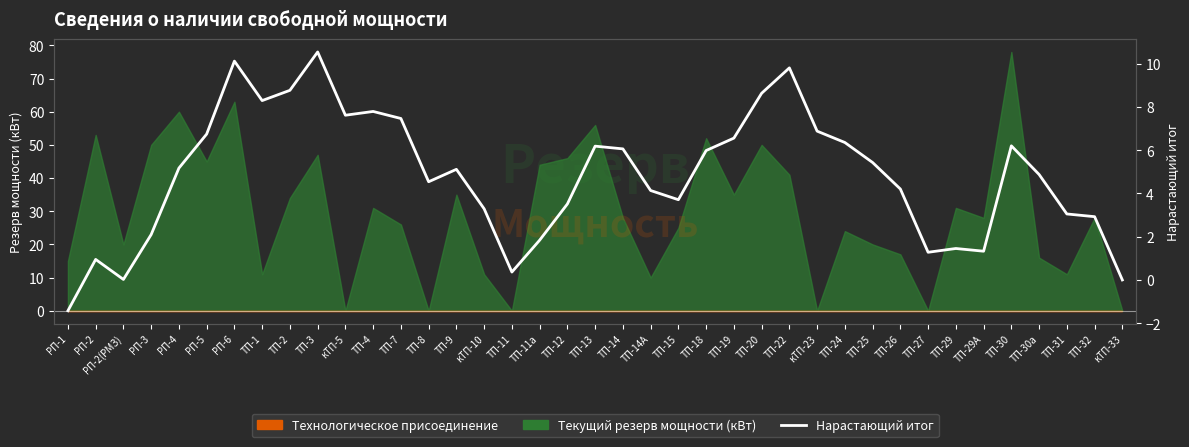

Rank the categories by value from highest to lowest.

ТП-3, РП-6, ТП-22, ТП-2, ТП-20, ТП-1, ТП-4, кТП-5, ТП-7, кТП-23, РП-5, ТП-19, ТП-24, ТП-30, ТП-13, ТП-14, ТП-18, ТП-25, РП-4, ТП-9, ТП-30а, ТП-8, ТП-26, ТП-14А, ТП-15, ТП-12, кТП-10, ТП-31, ТП-32, РП-3, ТП-11а, ТП-29, ТП-29А, ТП-27, РП-2, ТП-11, РП-2(РМЗ), кТП-33, РП-1